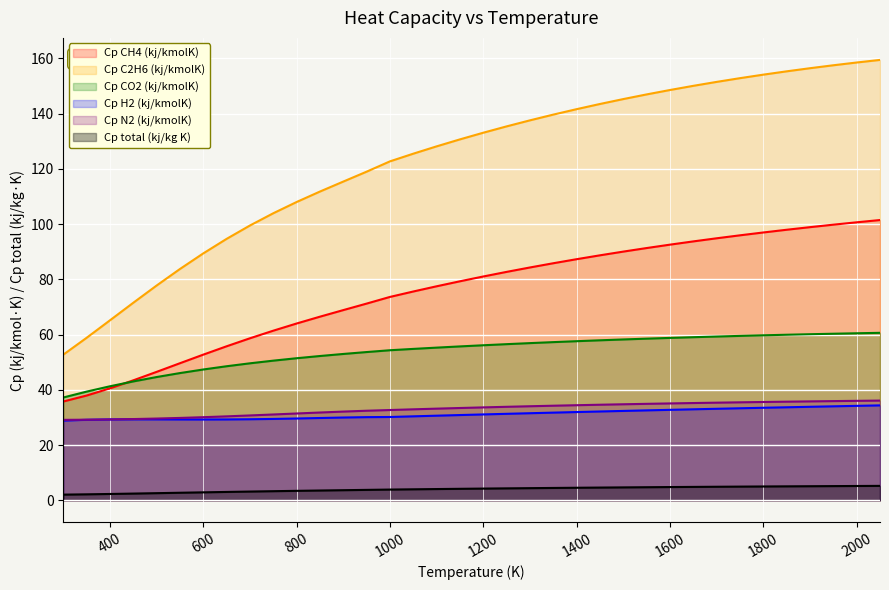

True or false: Cp CH4 (kj/kmolK) and Cp N2 (kj/kmolK) cross at least once.

False